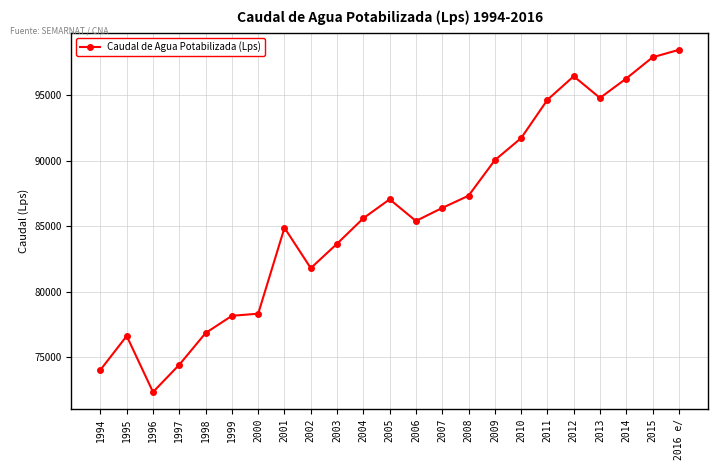

What is the greatest value displayed?

98464.5